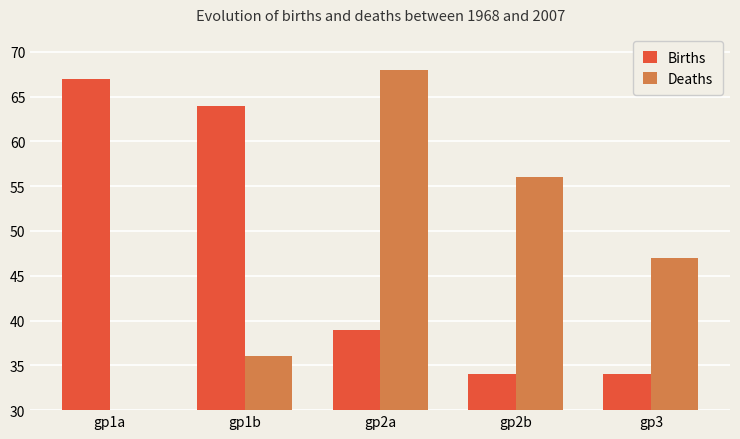

How many values in the Deaths series exceed 47?

2